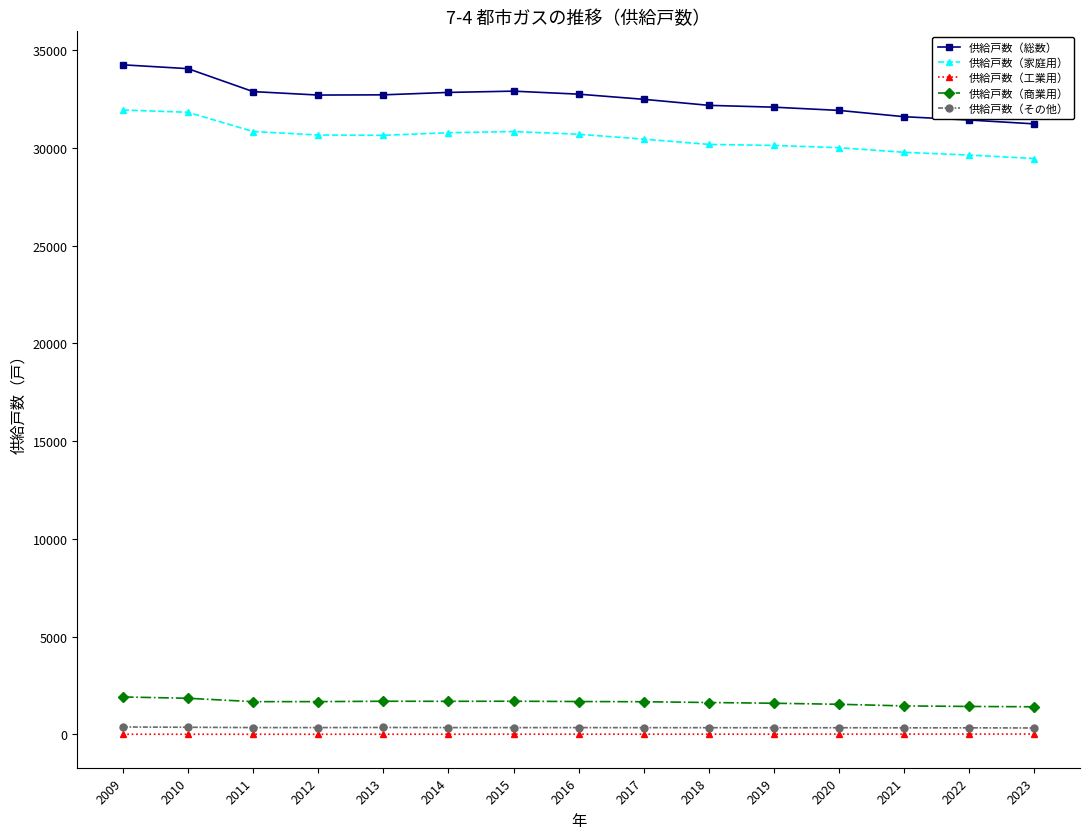

What is the value of the 供給戸数（家庭用） point at the 10th from the left?

30176